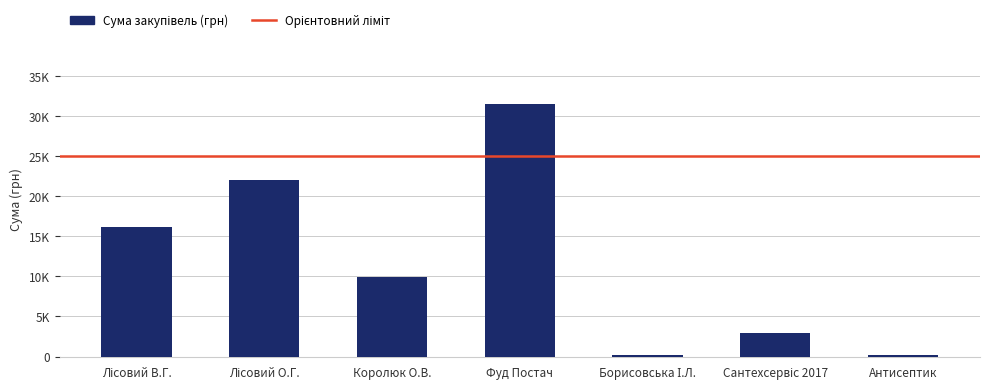

What is the average value?

11130.5